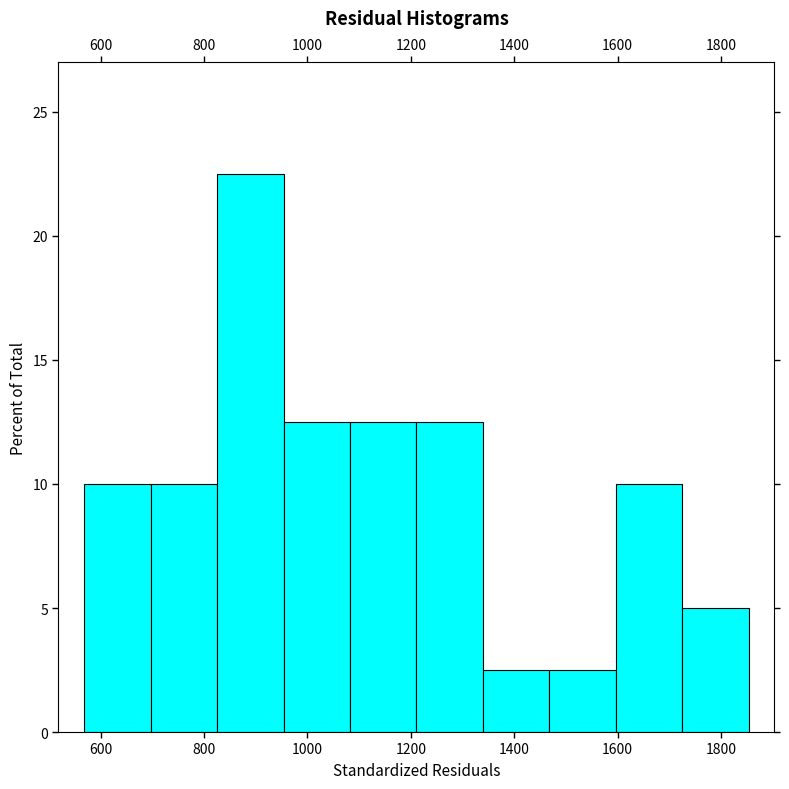

Reading left to right, transcribe this chart: for each bar, give the range it covers on the x-axis and its height. Neither the bar edges nor the heights are printed on the chart, so give them approximately, as read against the axes.

560 to 700: 10.0
700 to 820: 10.0
820 to 960: 22.5
960 to 1080: 12.5
1080 to 1220: 12.5
1220 to 1340: 12.5
1340 to 1460: 2.5
1460 to 1600: 2.5
1600 to 1720: 10.0
1720 to 1860: 5.0